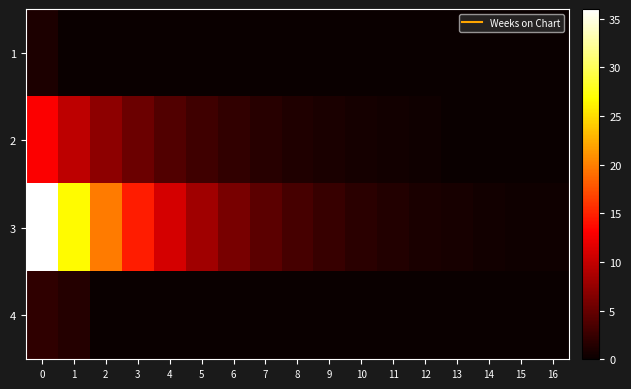

Reading left to right, what are all the values shown in this chart?

1: 0=1.0	1=0.0	2=0.0	3=0.0	4=0.0	5=0.0	6=0.0	7=0.0	8=0.0	9=0.0	10=0.0	11=0.0	12=0.0	13=0.0	14=0.0	15=0.0	16=0.0
2: 0=13.0	1=9.6	2=7.1	3=5.3	4=3.9	5=2.9	6=2.1	7=1.6	8=1.2	9=0.9	10=0.6	11=0.5	12=0.4	13=0.0	14=0.0	15=0.0	16=0.0
3: 0=36.0	1=26.7	2=19.8	3=14.6	4=10.8	5=8.0	6=6.0	7=4.4	8=3.3	9=2.4	10=1.8	11=1.3	12=1.0	13=0.7	14=0.5	15=0.4	16=0.3
4: 0=2.0	1=1.5	2=0.0	3=0.0	4=0.0	5=0.0	6=0.0	7=0.0	8=0.0	9=0.0	10=0.0	11=0.0	12=0.0	13=0.0	14=0.0	15=0.0	16=0.0